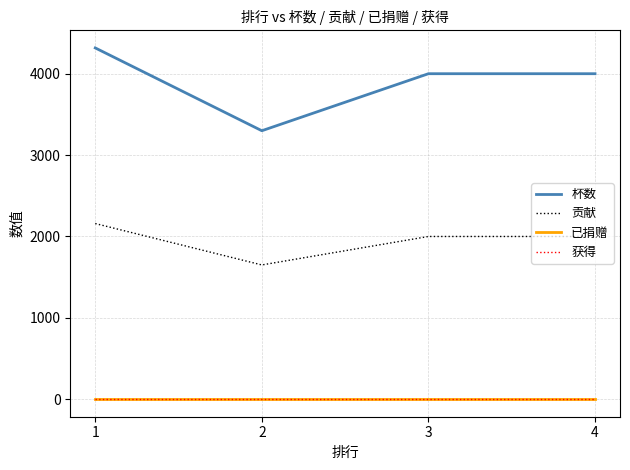

Is this an area chart (filled region under the line)?

No